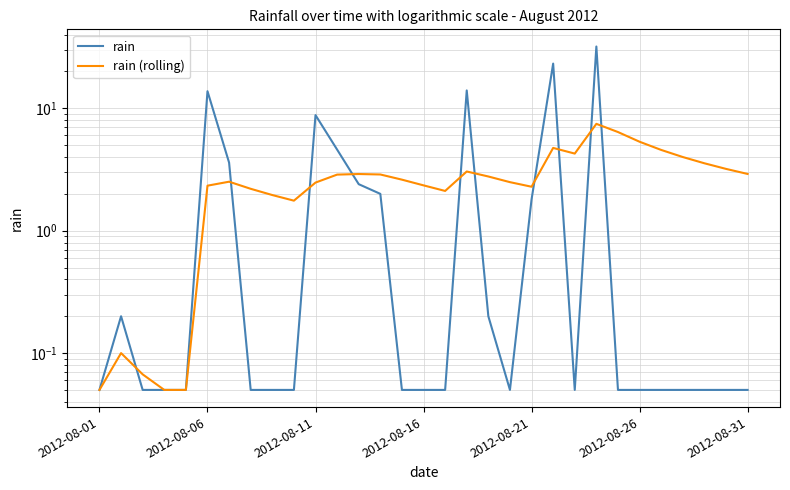

Rank the series by their maximum value, from lowest to highest.

rain (rolling), rain